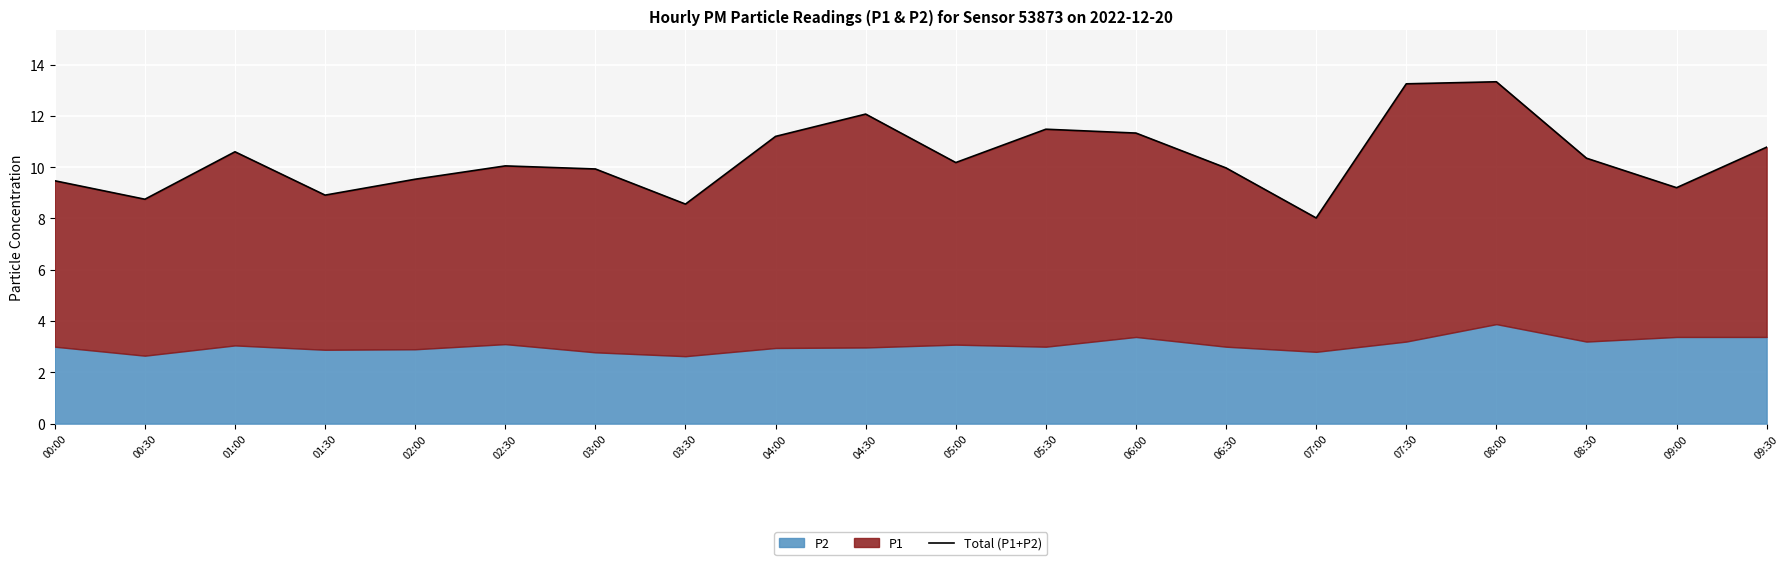

At which label does the data first exceed 10?

01:00